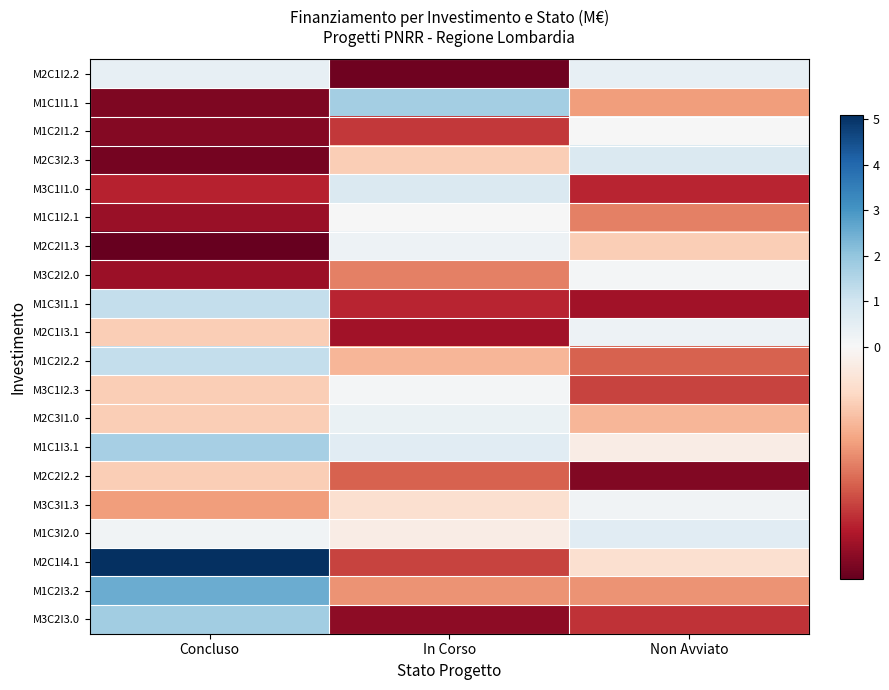

Which label corresponds to the smallest value in the chart?

Concluso